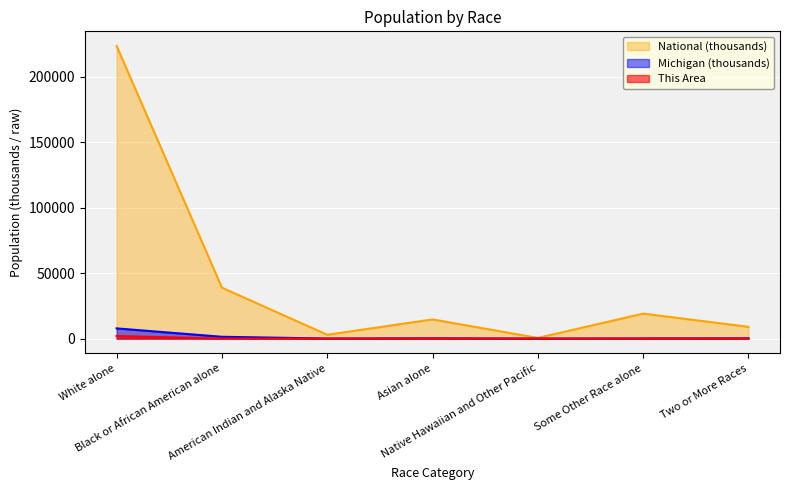

True or false: This Area and National cross at least once.

False